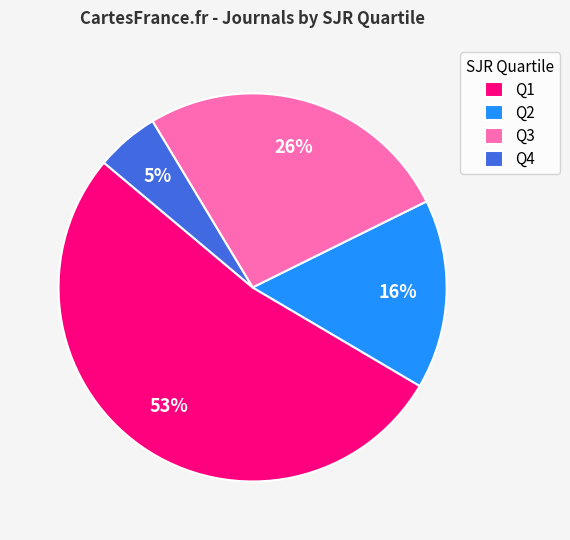

Do Q1 and Q4 together represent more than half of the pie?

Yes